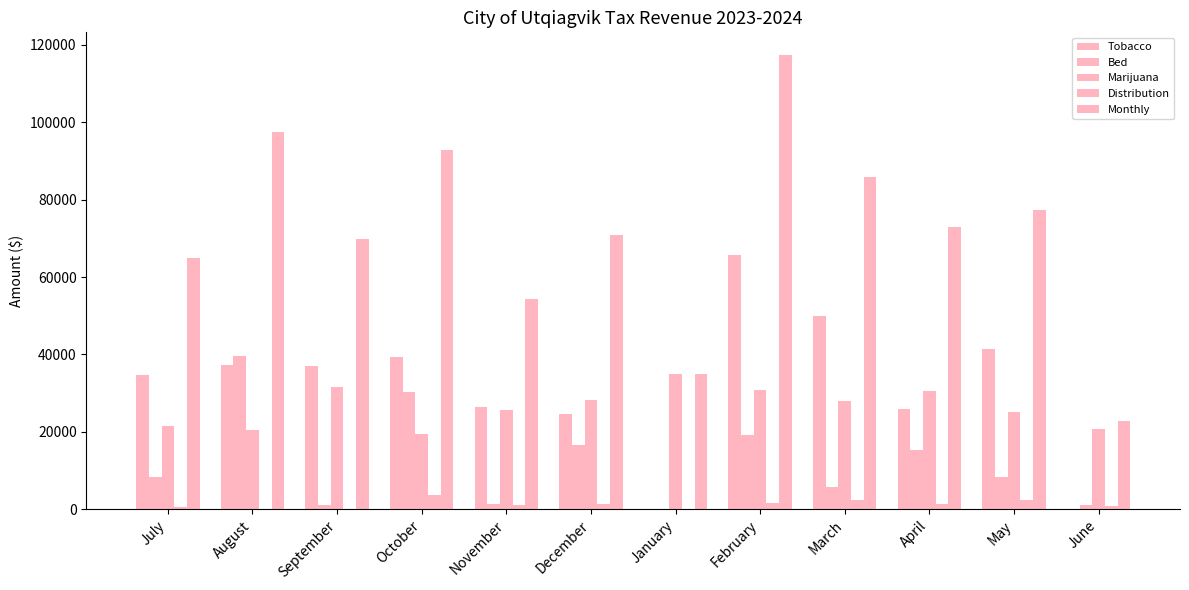

Are the bars grouped side by side (vs. stacked)?

Yes